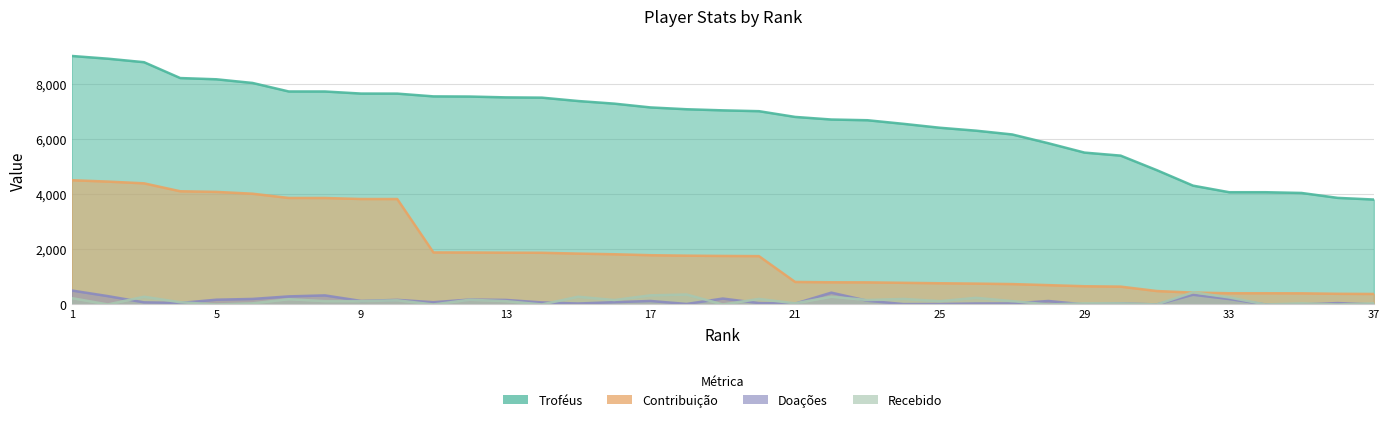

What is the spread (max minus min) of values at 13?

7380